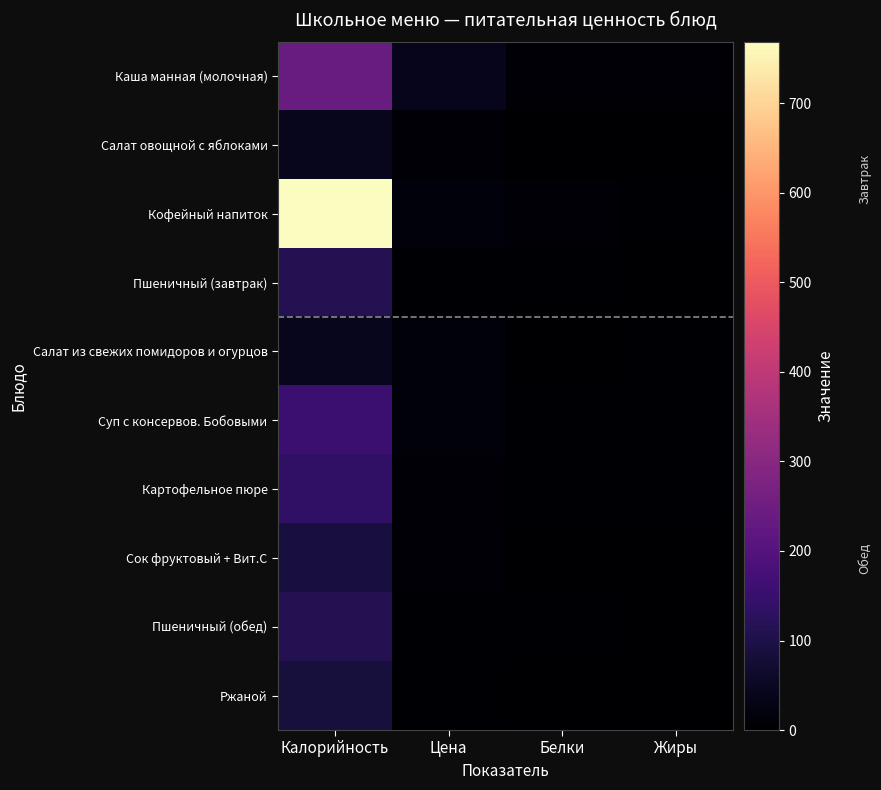

At Цена, list the series in order from smallest to largest.

Пшеничный (завтрак), Пшеничный (обед), Ржаной, Сок фруктовый + Вит.С, Салат овощной с яблоками, Картофельное пюре, Суп с консервов. Бобовыми, Салат из свежих помидоров и огурцов, Кофейный напиток, Каша манная (молочная)